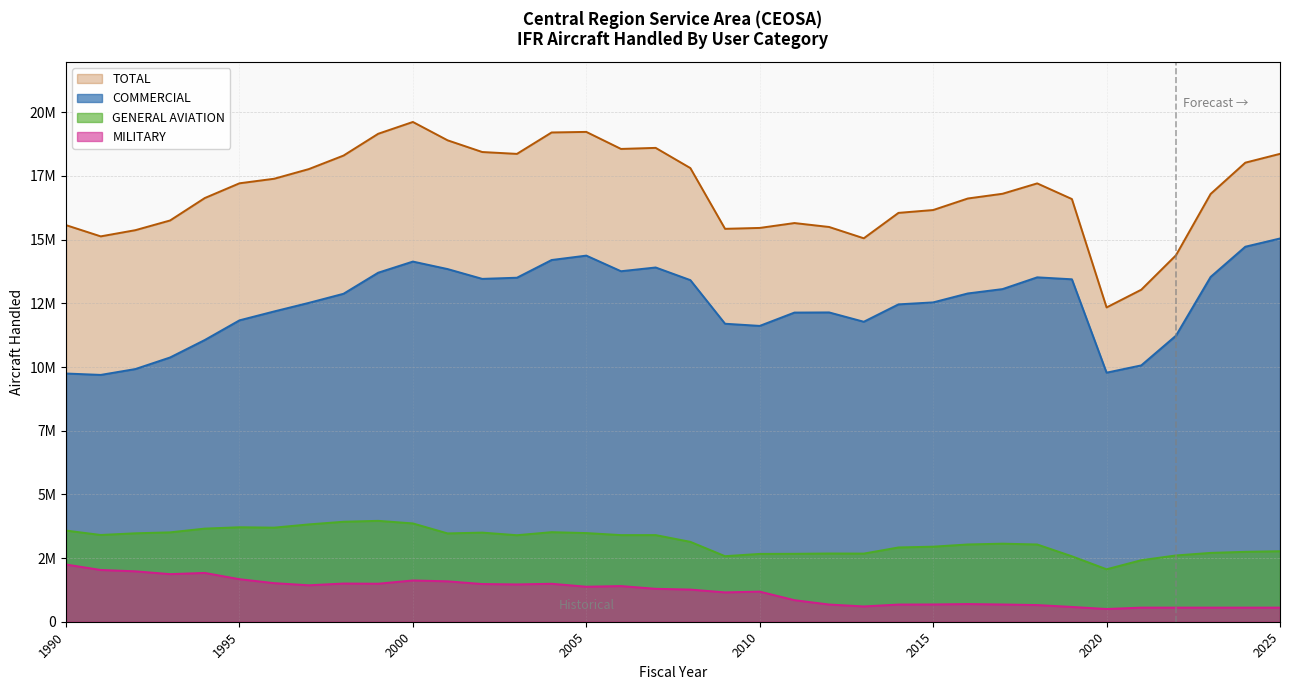

What is the value of the MILITARY point at the 24th from the left?

601130